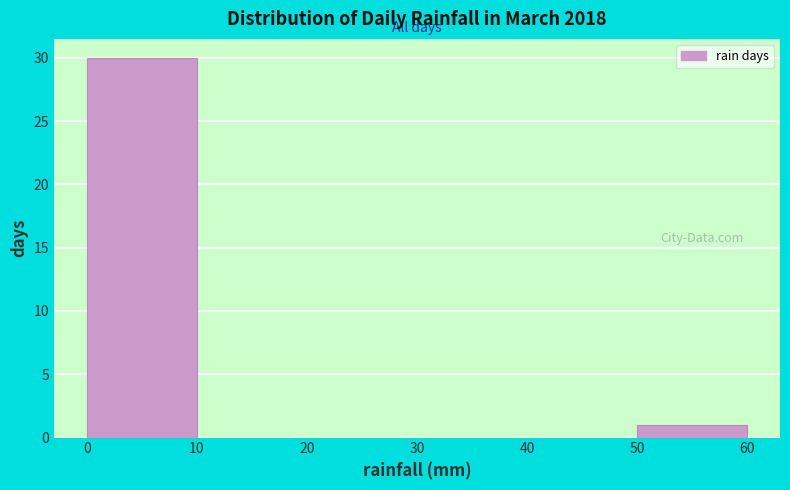

Reading left to right, transcribe this chart: for each bar, give the range it covers on the x-axis and its height. The values are not printed on the chart, so give them approximately, as read against the axis.

0 to 10: 30
10 to 20: 0
20 to 30: 0
30 to 40: 0
40 to 50: 0
50 to 60: 1